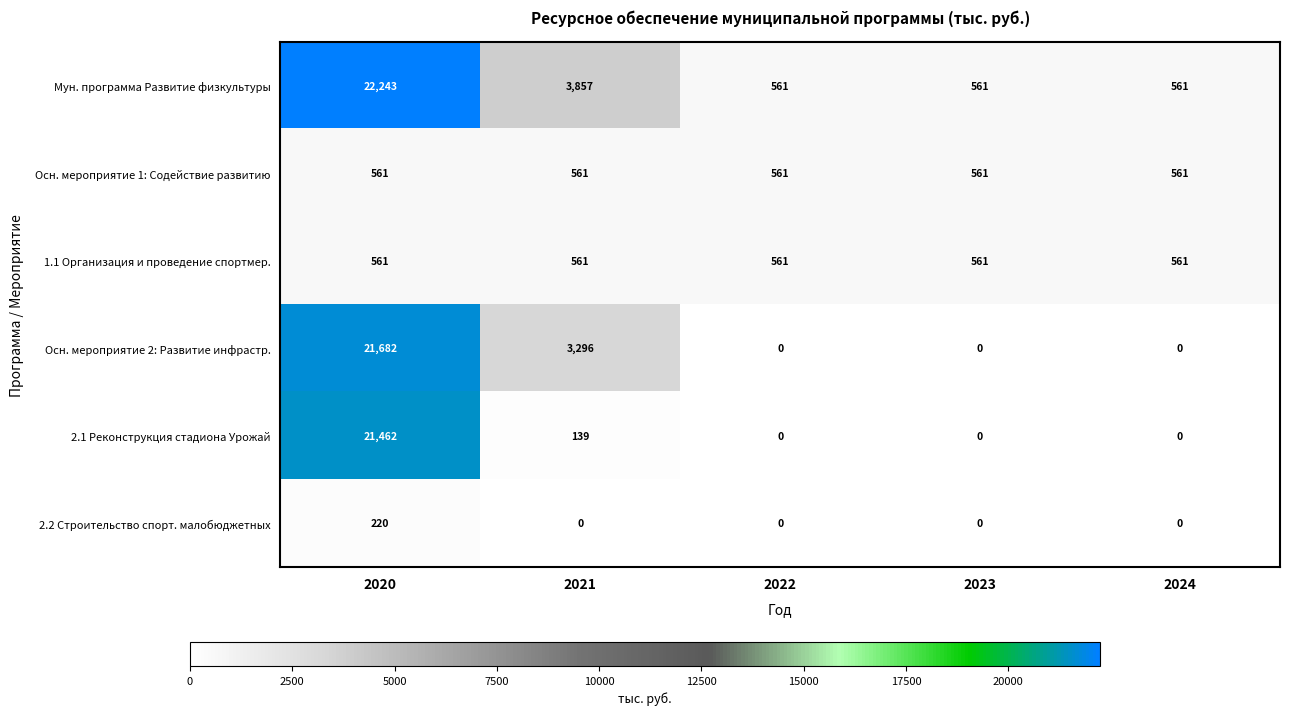

At which category does the chart reach its peak across all series?

2020